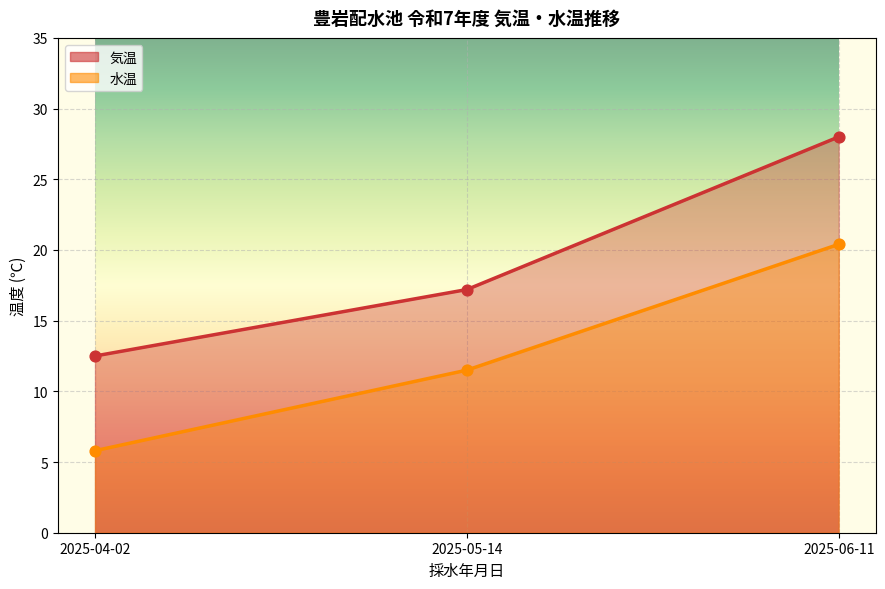

Which series contains the lowest Y value?

水温